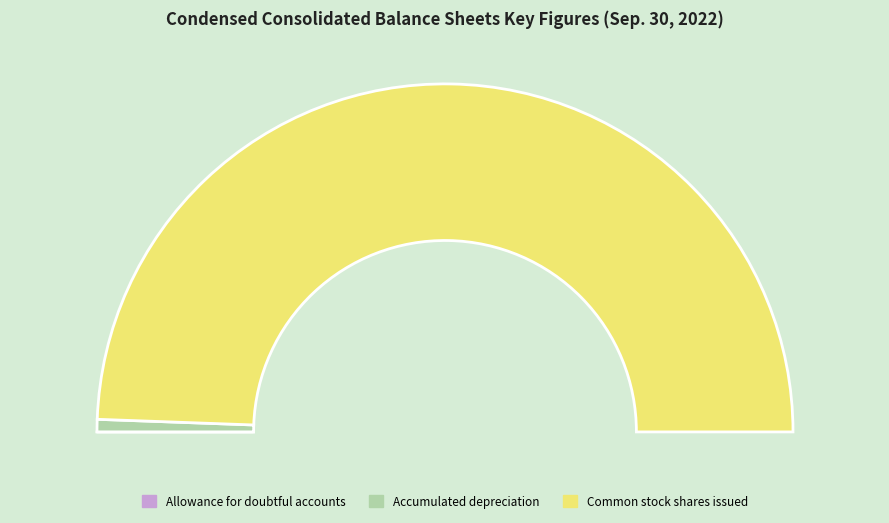

Is it true that Accumulated depreciation is 13% of the pie?

False